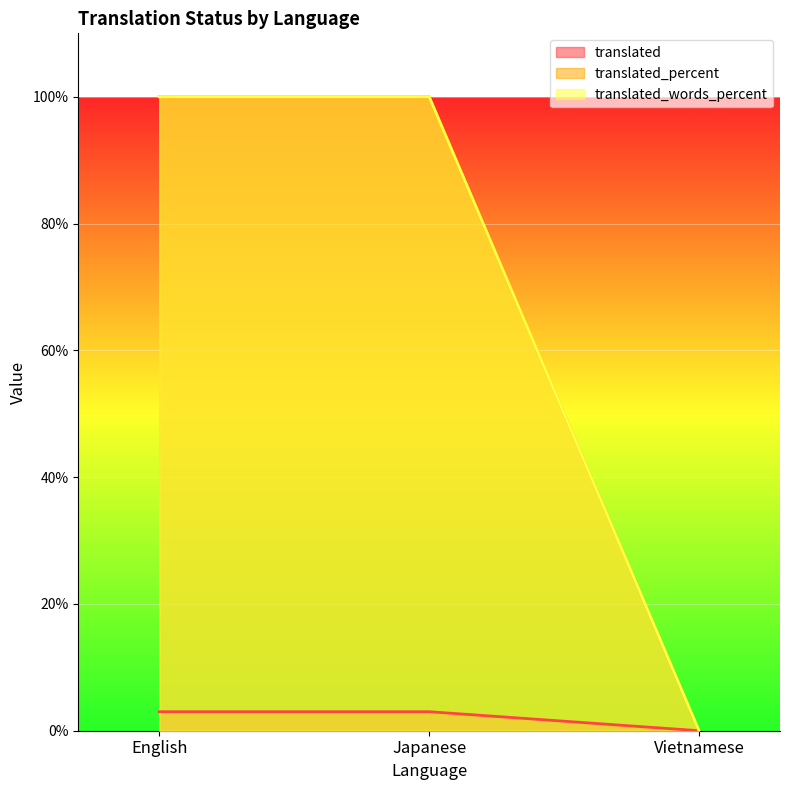

Reading left to right, transcribe all the data shown in this chart.

translated: English=3	Japanese=3	Vietnamese=0
translated_percent: English=100	Japanese=100	Vietnamese=0
translated_words_percent: English=100	Japanese=100	Vietnamese=0